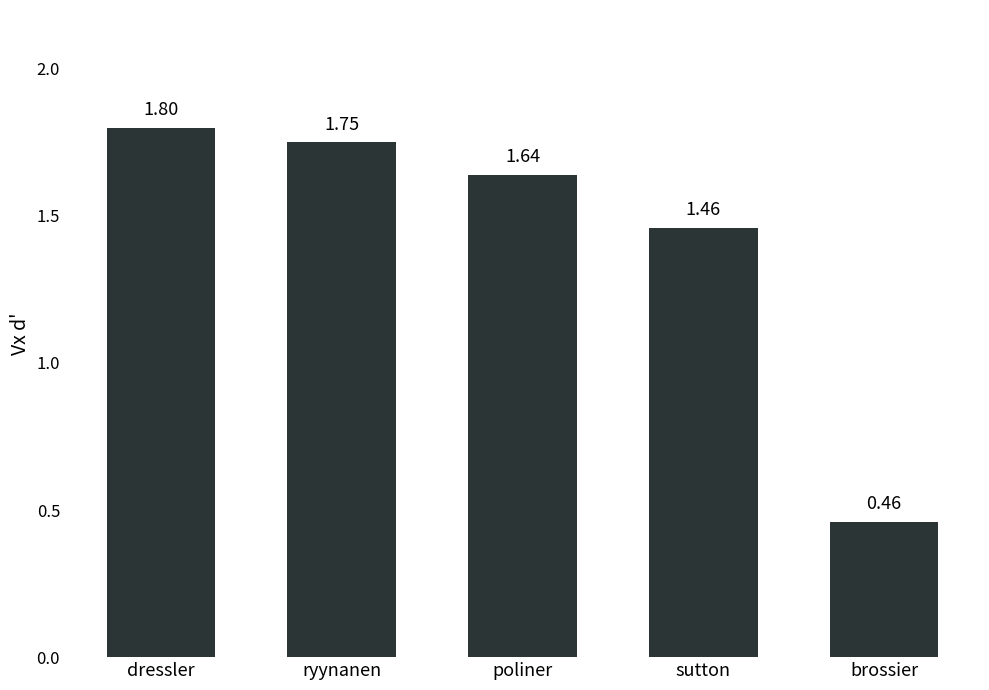

Rank the categories by value from lowest to highest.

brossier, sutton, poliner, ryynanen, dressler